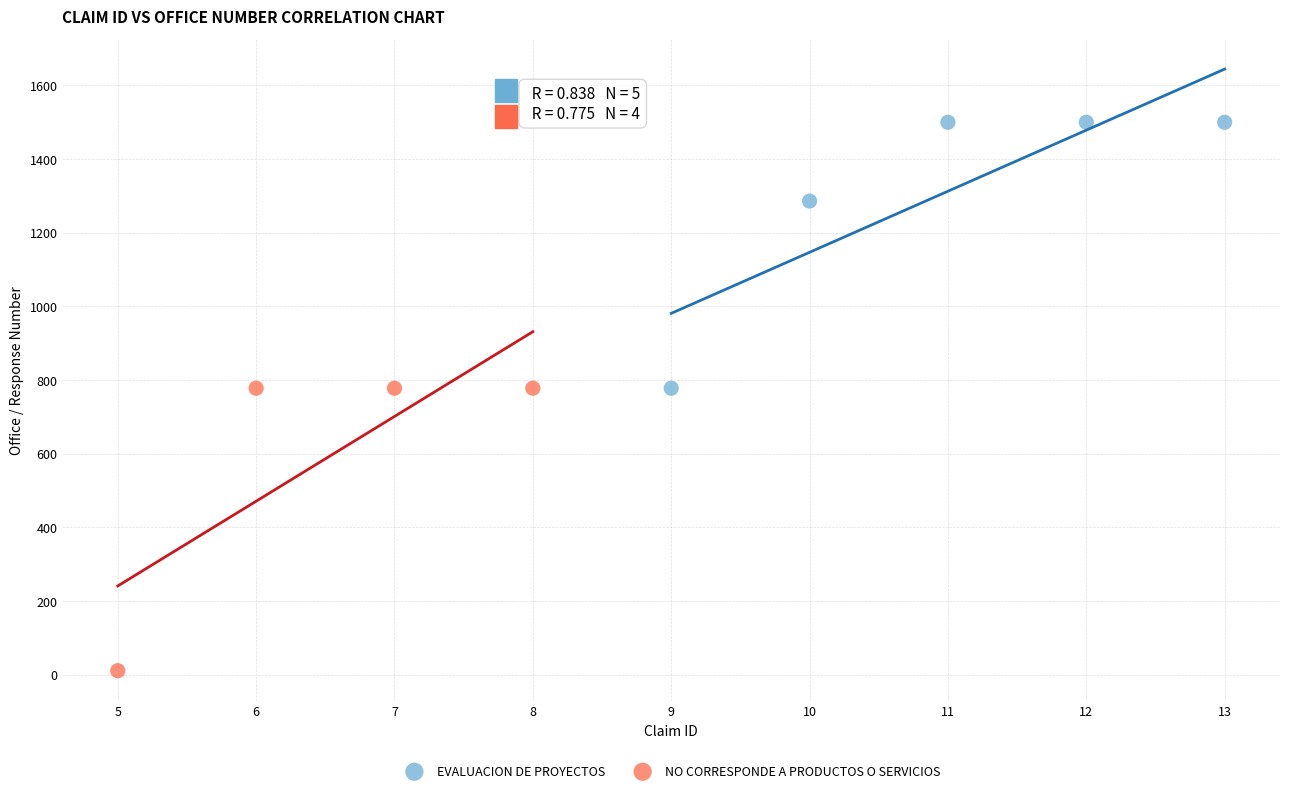

Which series has the largest Y range (max minus min)?

NO CORRESPONDE A PRODUCTOS O SERVICIOS